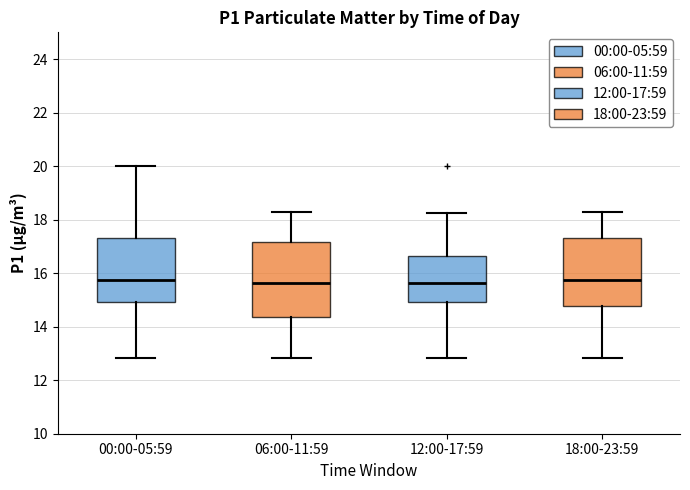

Where does the lower whisker of the box for 06:00-11:59 end on the y-axis? The values are not printed on the chart, so give them approximately, as read against the axis.

12.8